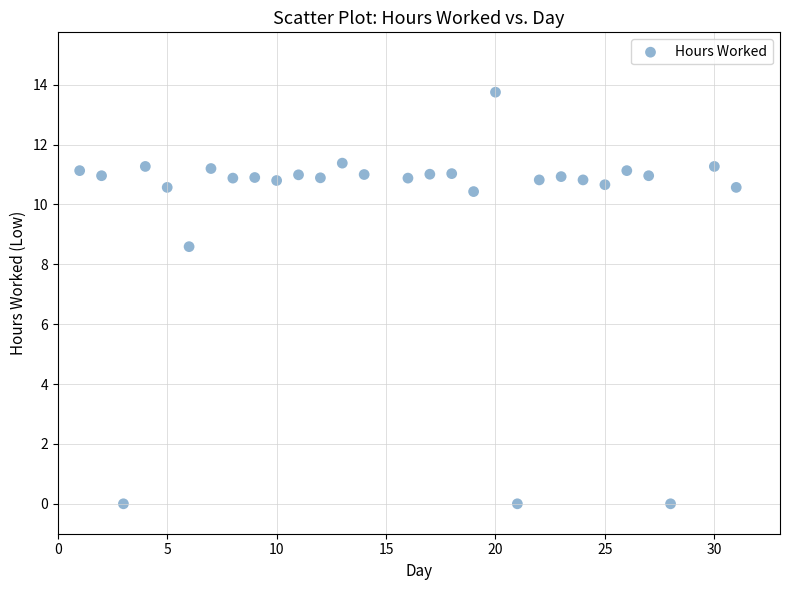

What Y value in the scatter plot is closest to 6?

8.6